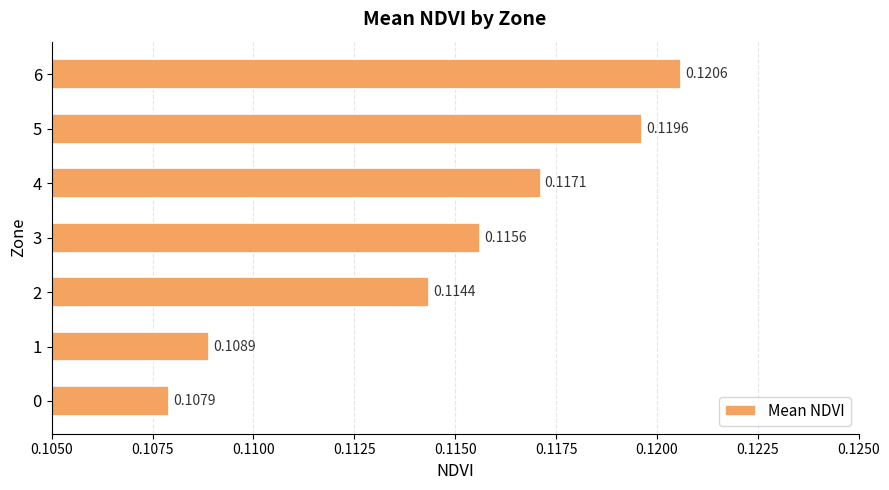

Does the chart contain stacked bars?

No